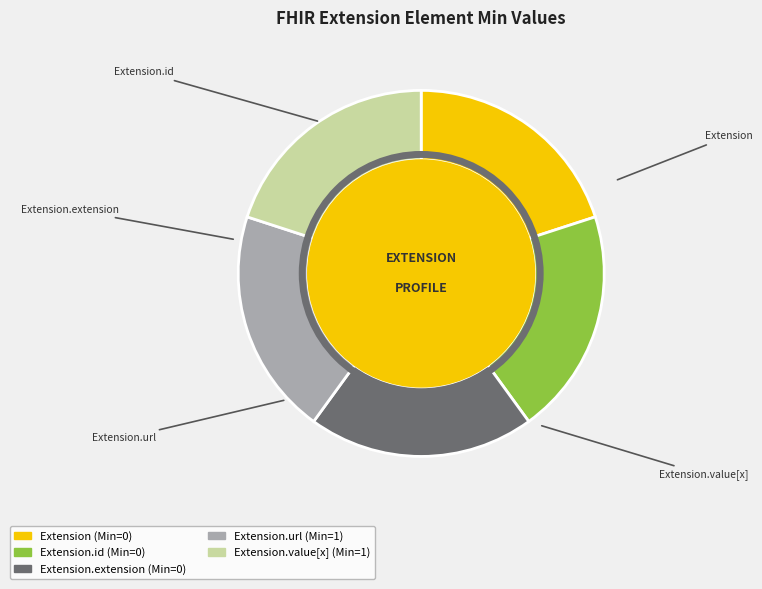

Is there any slice that represents more than half of the pie?

No